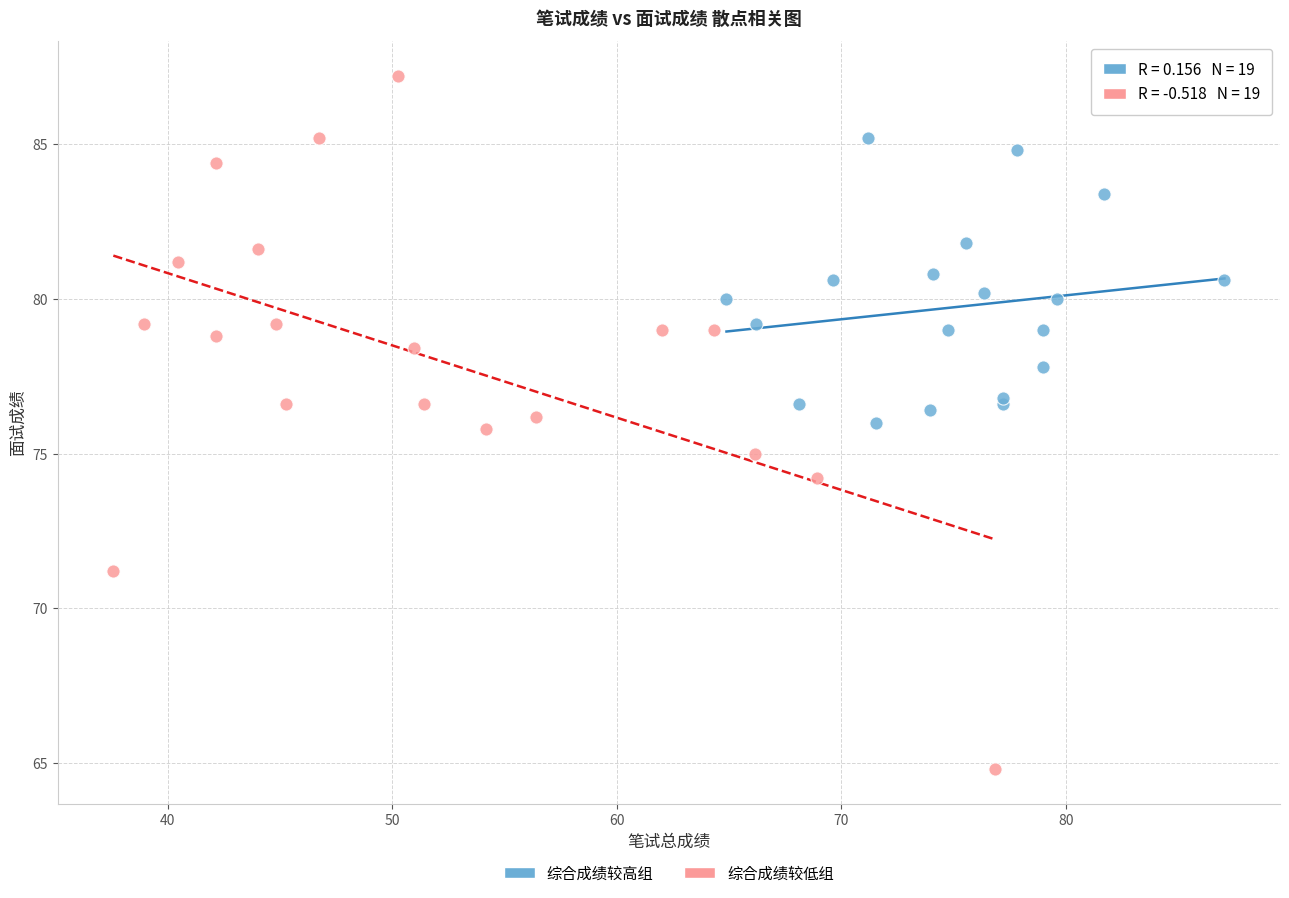

What are all the series names shown in the legend?

综合成绩较高组, 综合成绩较低组